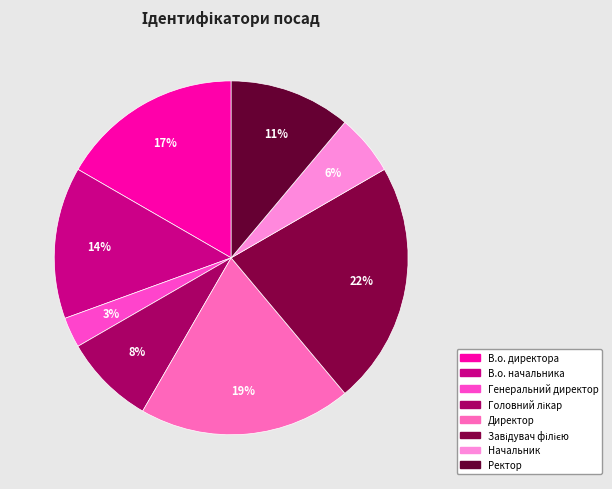

Count the number of slices in the pie.

8